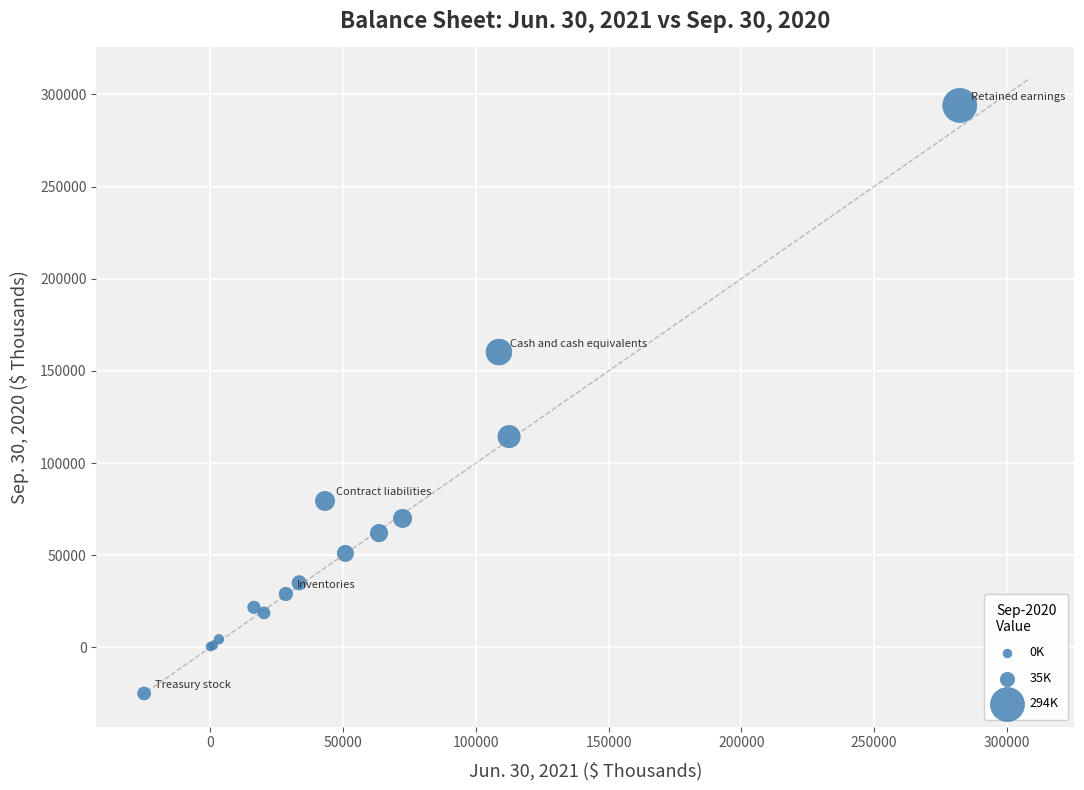

What Y value in the scatter plot is closest to 134508?

114372